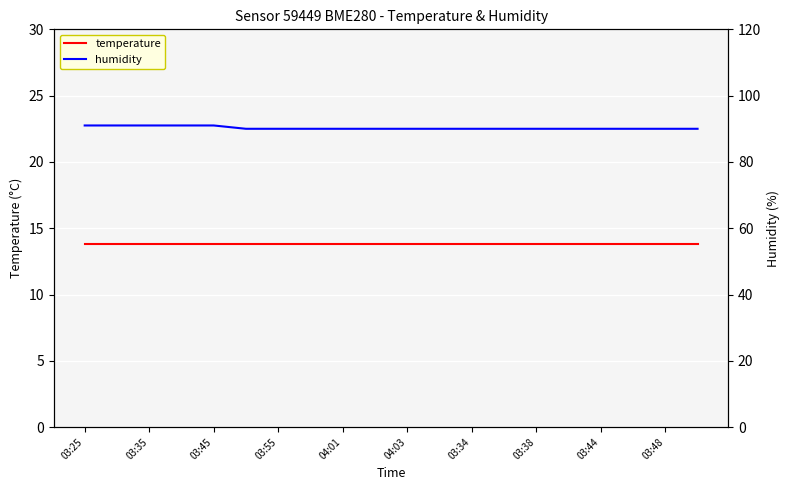

What is the value of the temperature point at the 19th from the left?

13.8